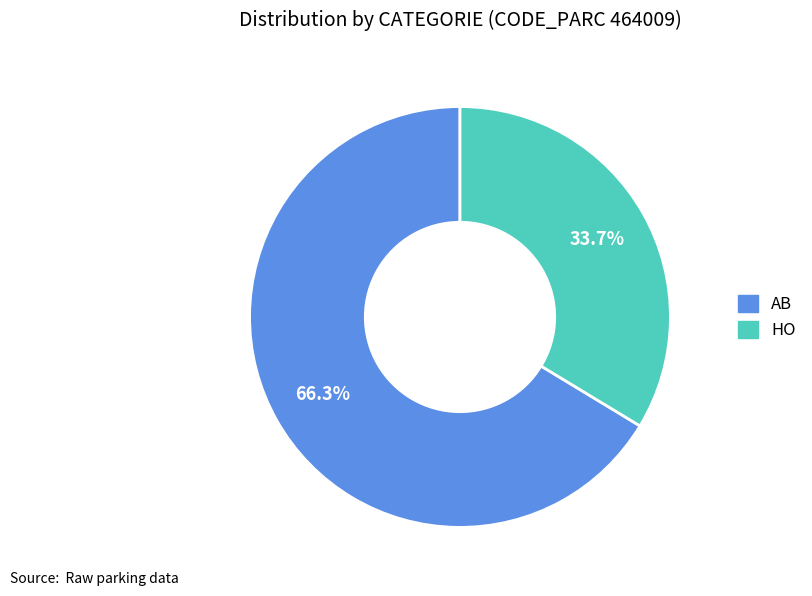

What portion of the pie excludes HO?

66.3%